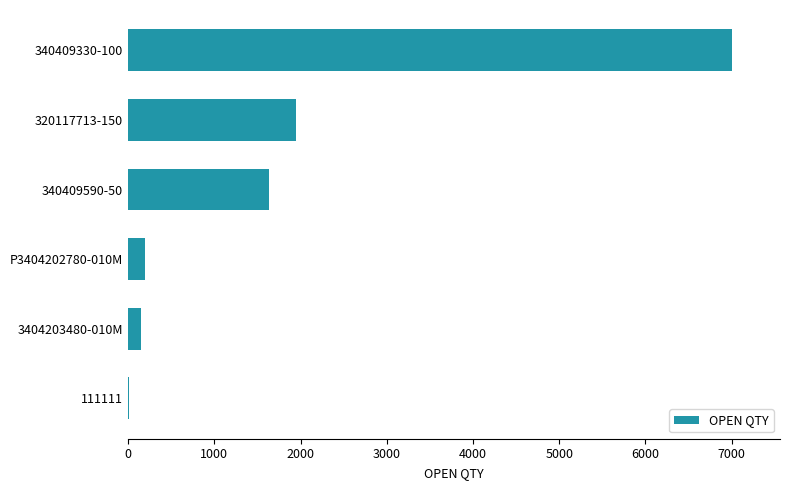

What is the greatest value displayed?

7000